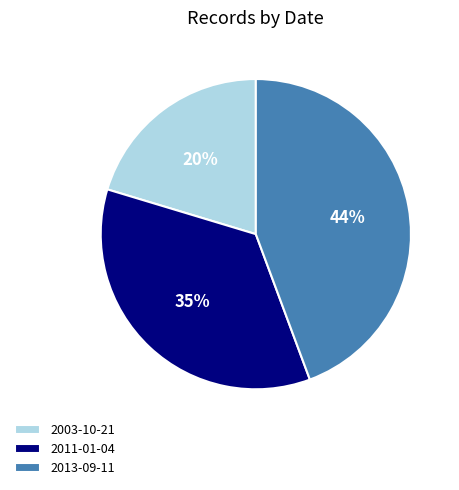

Between 2003-10-21 and 2013-09-11, which is larger?

2013-09-11